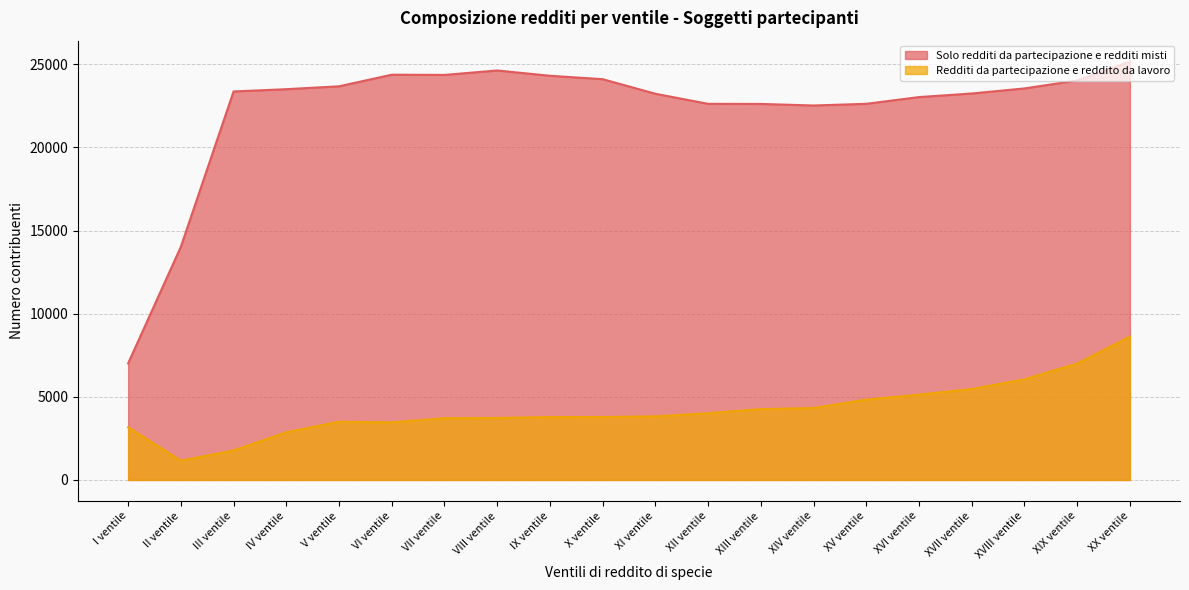

True or false: Redditi da partecipazione e reddito da lavoro and Solo redditi da partecipazione e redditi misti cross at least once.

False